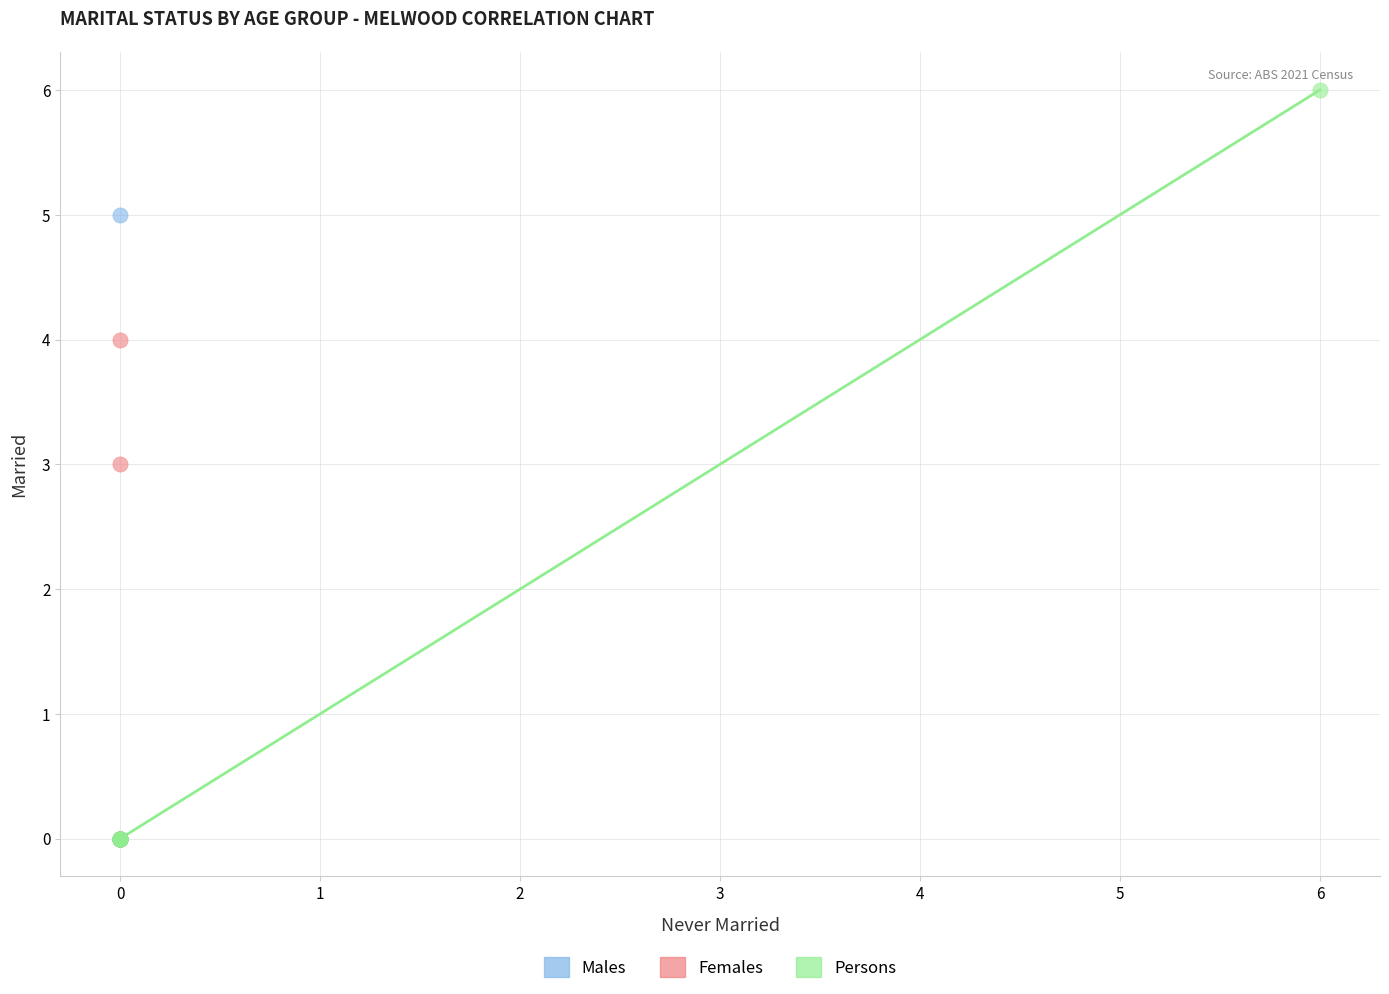

Which series has the widest spread of Y values?

Persons